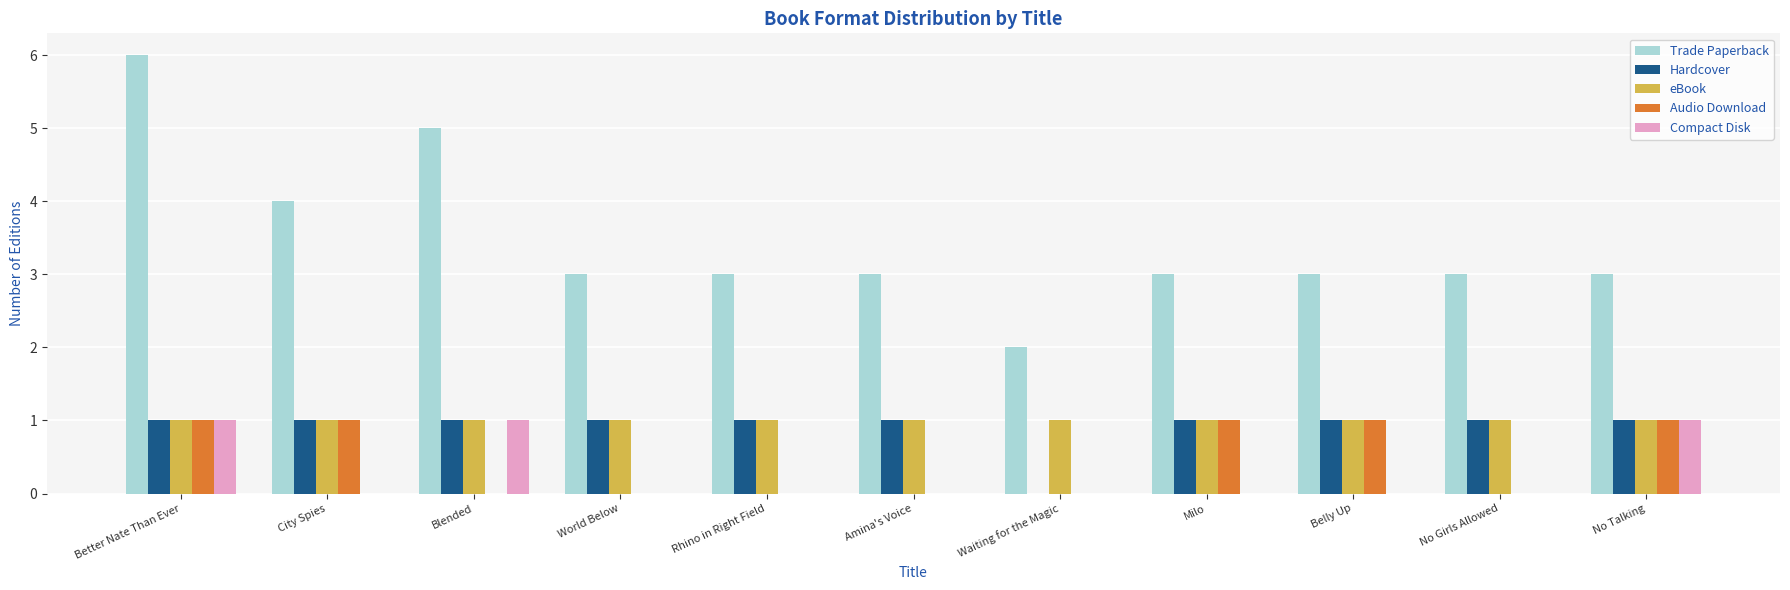

True or false: Trade Paperback has a value of 3 at Milo.

True